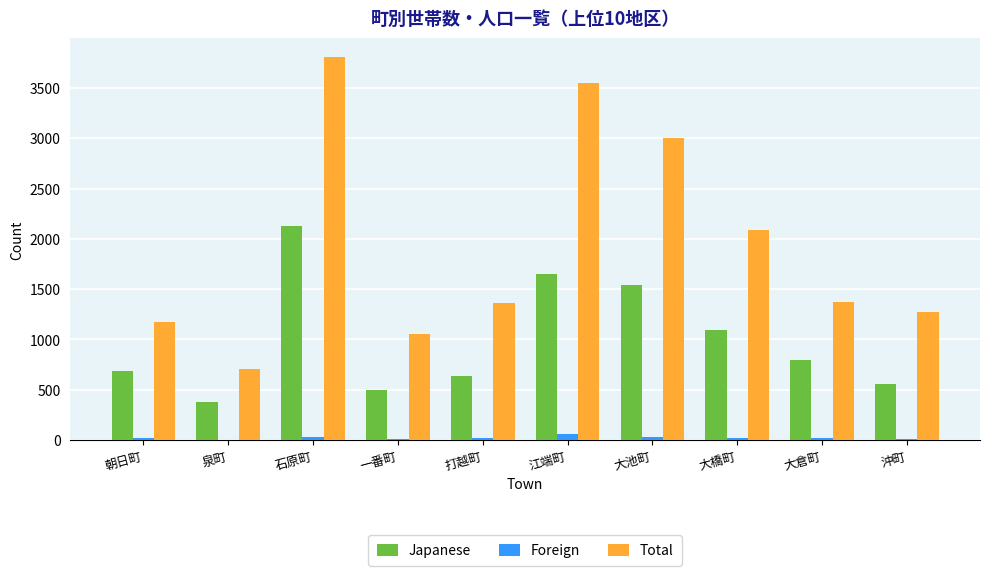

Which series changed the most between 大池町 and 大倉町?

Total